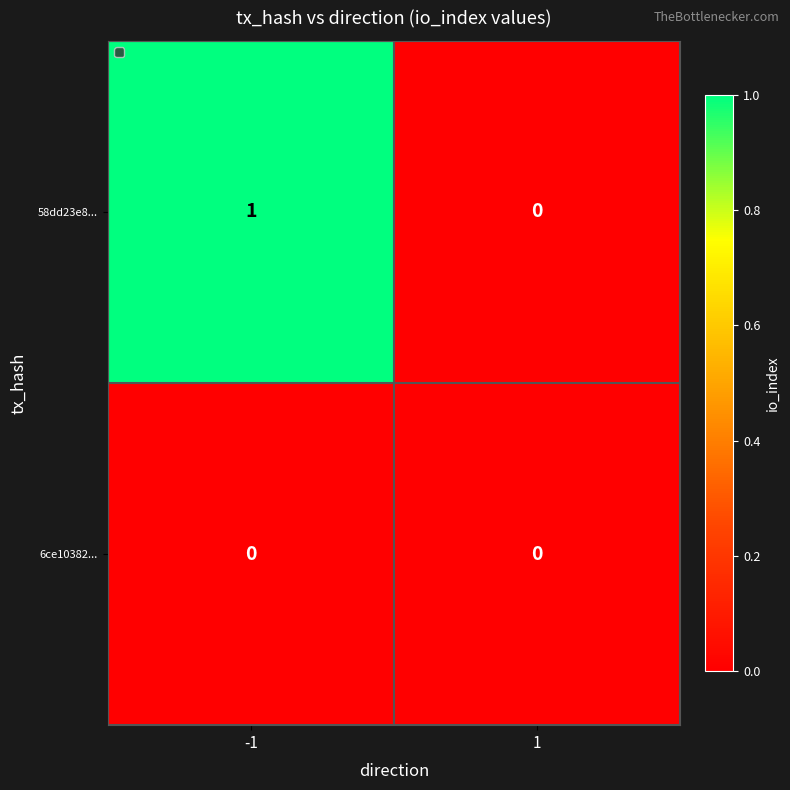

What is the difference between the highest and lowest values at -1?

1